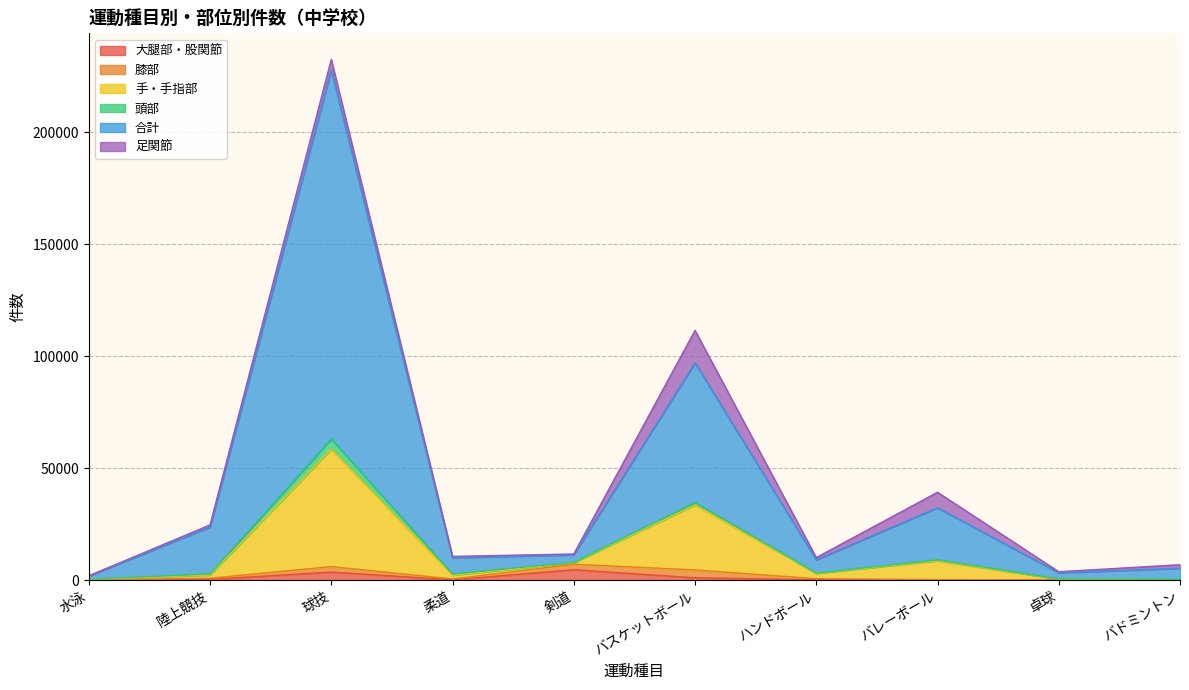

At which category is the sum across all series the highest?

球技